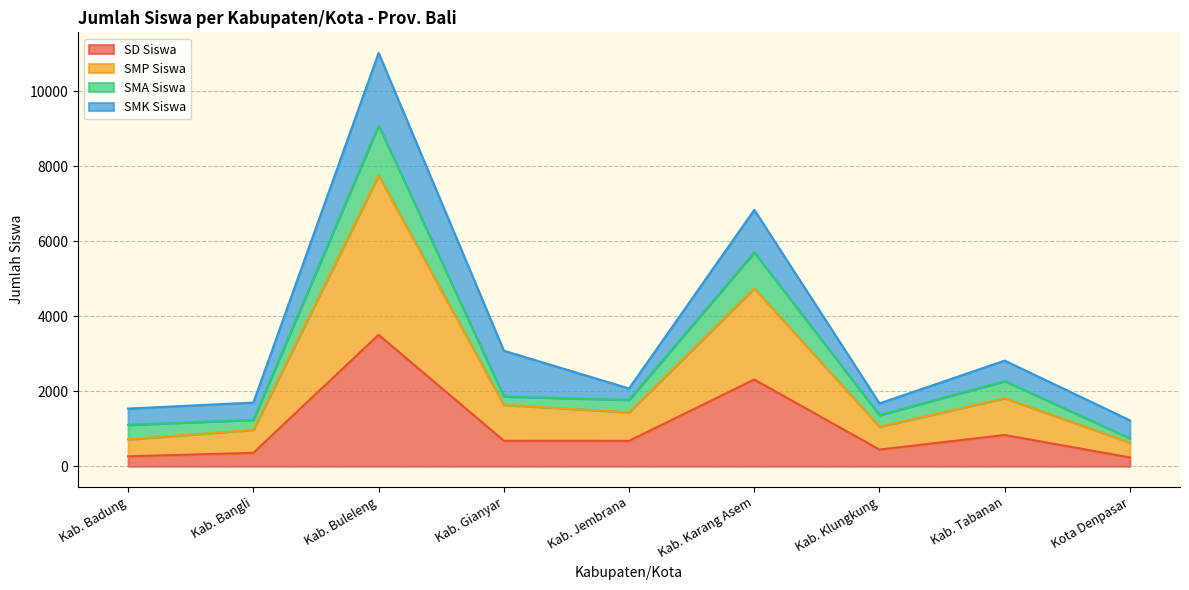

At which category is the sum across all series the highest?

Kab. Buleleng